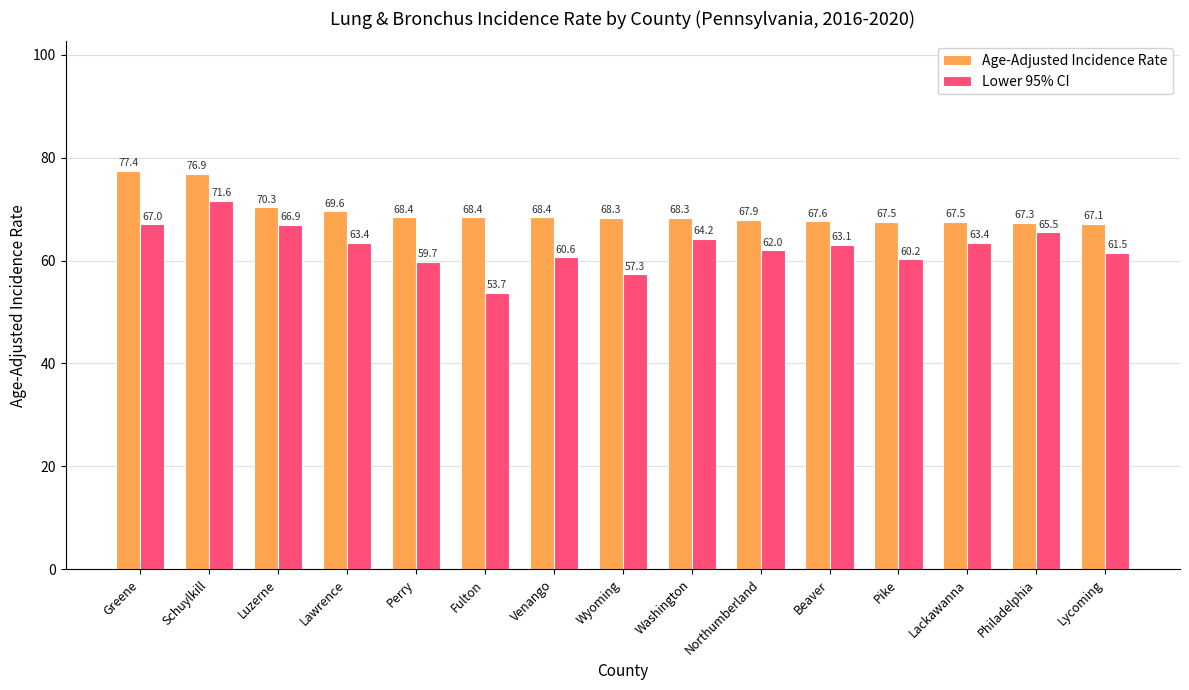

At Venango, list the series in order from smallest to largest.

Lower 95% CI, Age-Adjusted Incidence Rate